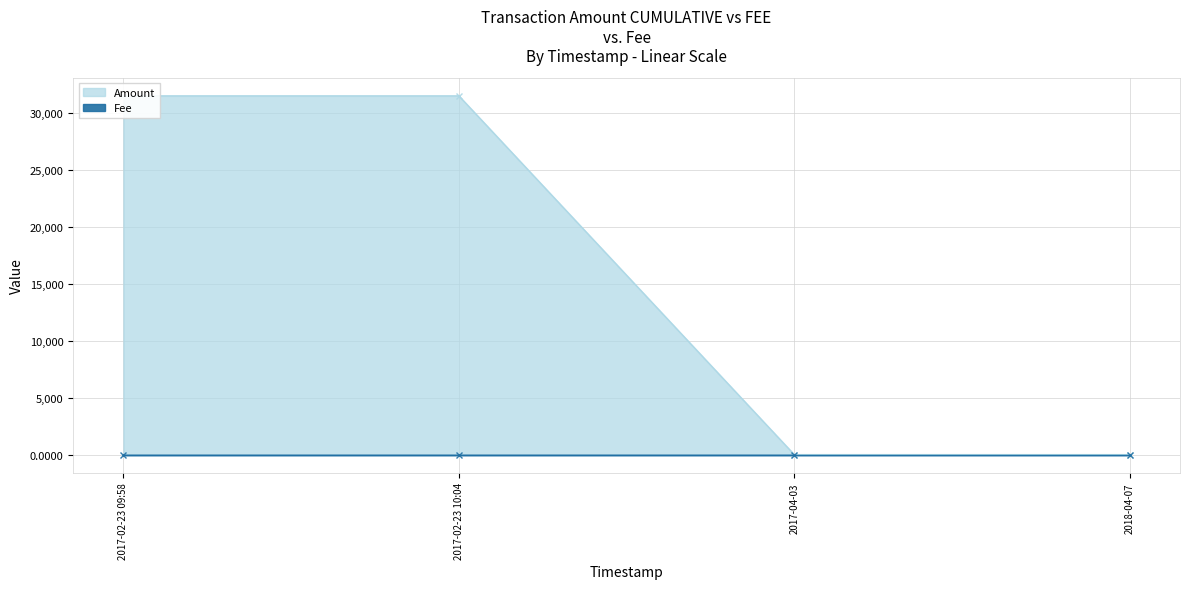

Does the chart display data point markers on the line(s)?

Yes